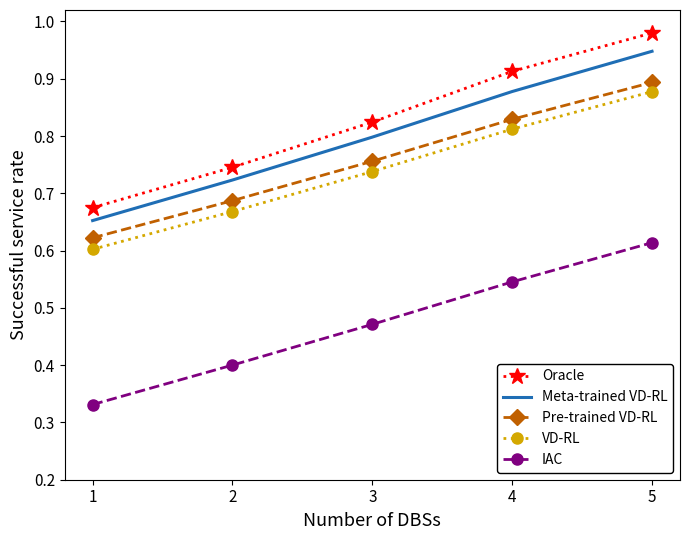

Which series has the widest spread of values?

Oracle